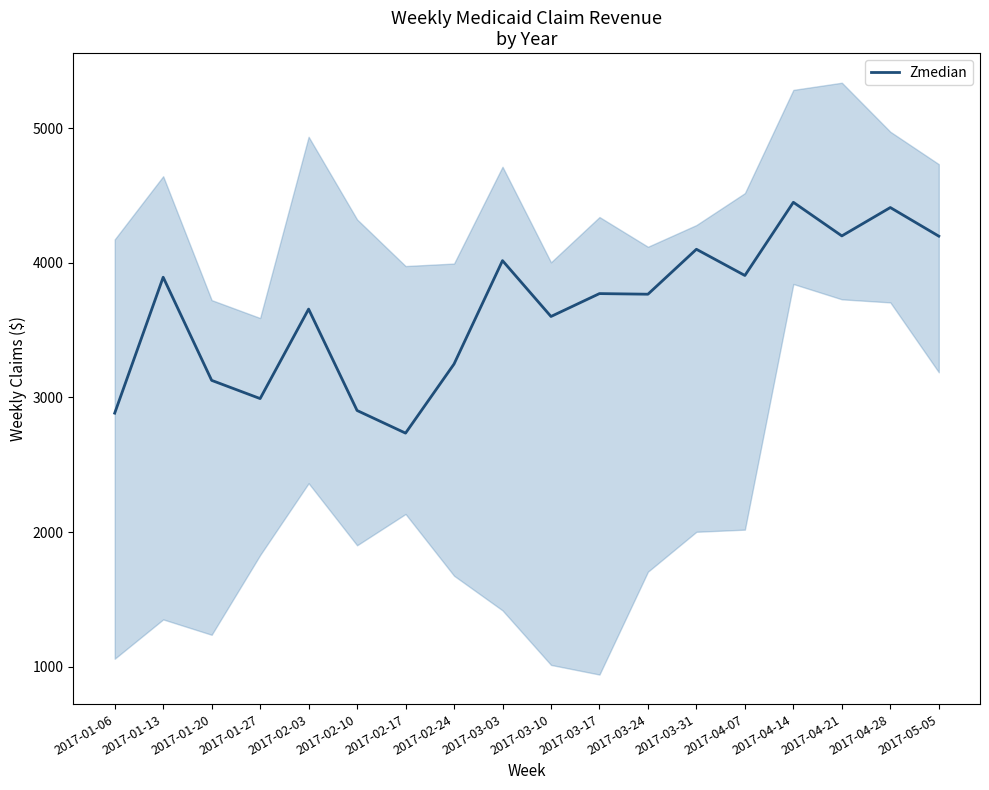

Is it true that the value at 2017-03-03 is 7193.2?

False